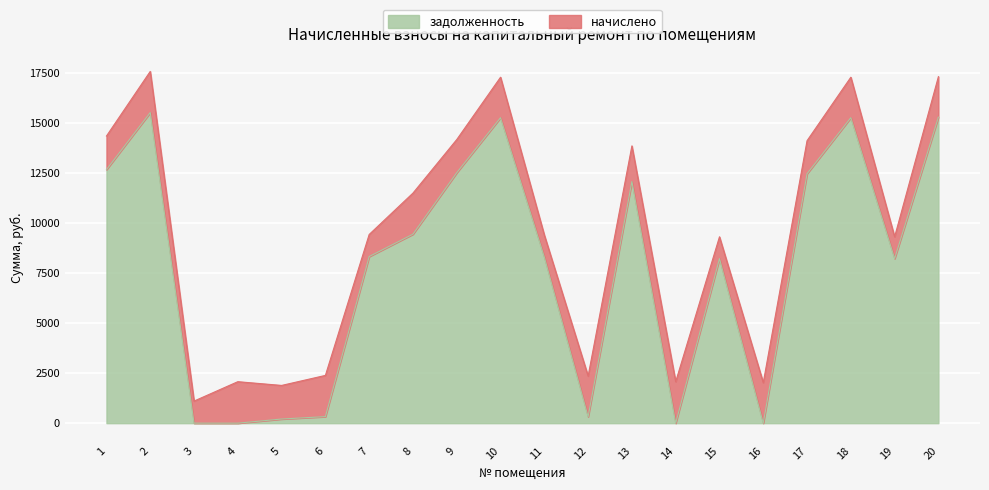

How many values exceed 8320?

10